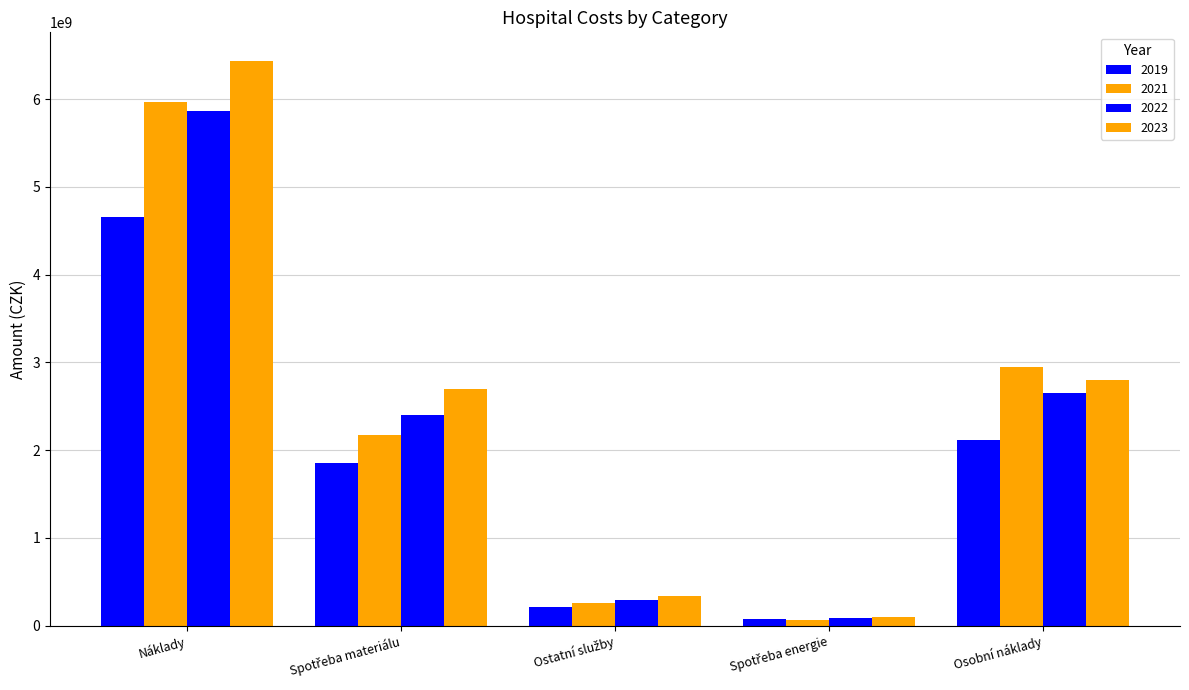

How many data points in 2021 are less than 2167216748?

2